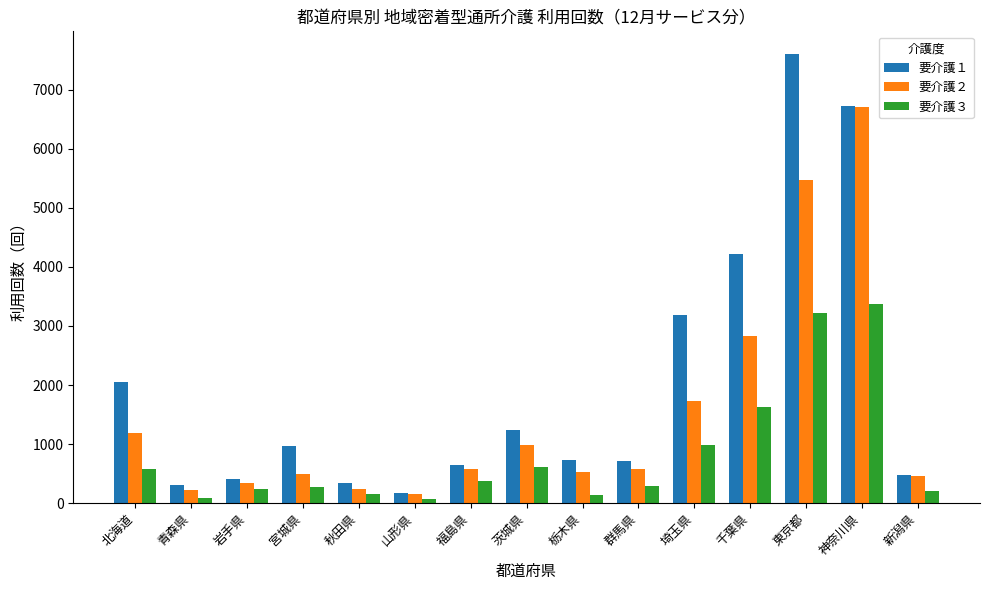

True or false: 要介護１ has a value of 3185 at 埼玉県.

True